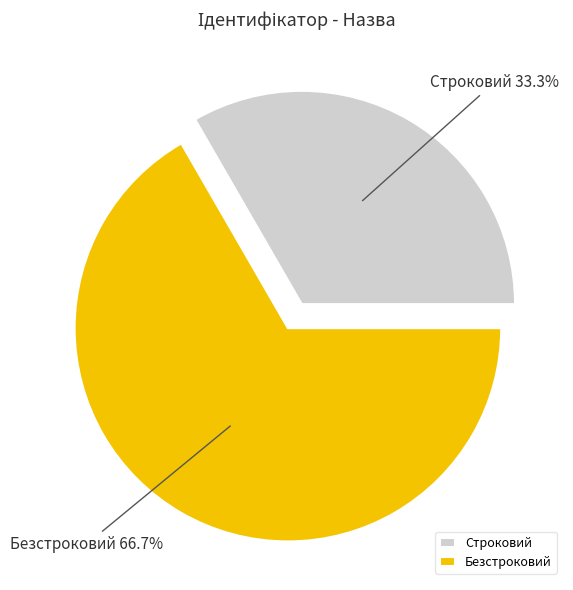

Is it true that Строковий is 46% of the pie?

False